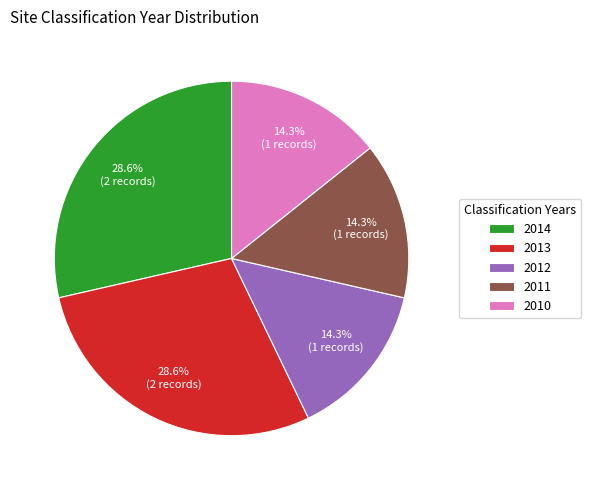

Approximately how many times larger is the value at 2012 compared to 2013?

0.5